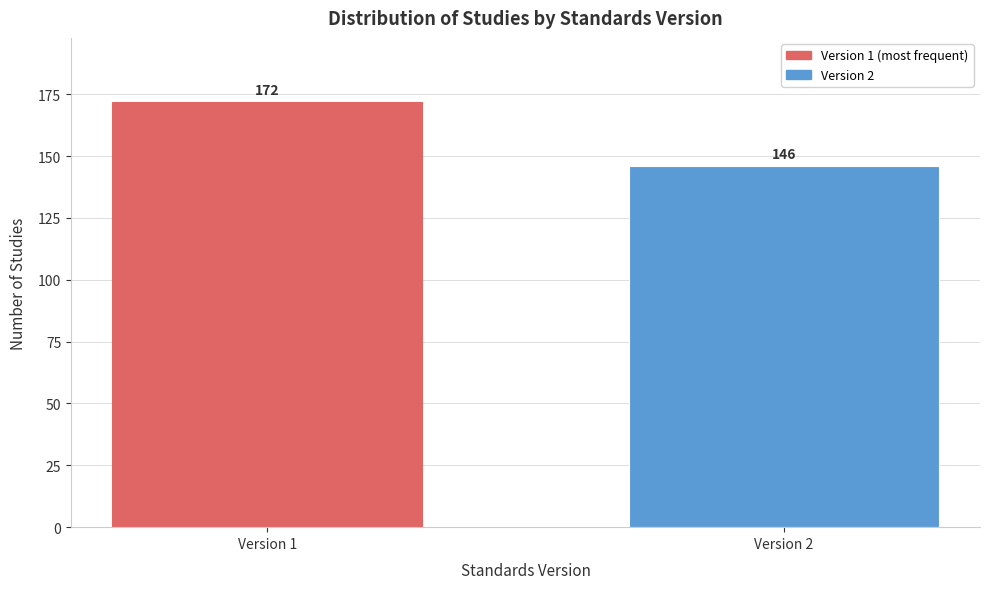

Reading left to right, transcribe all the data shown in this chart.

Version 1=172	Version 2=146